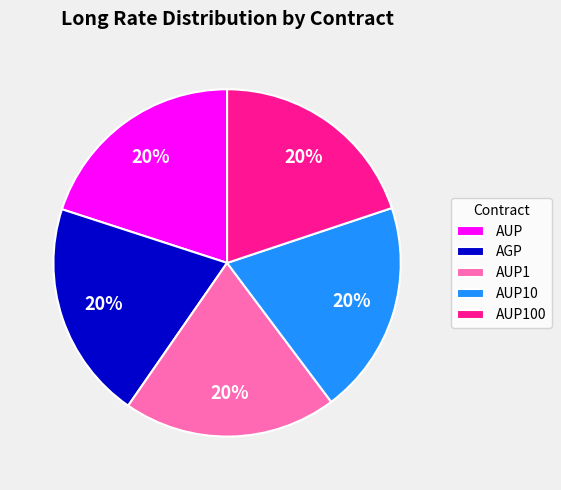

Is the sum of AUP100 and AUP1 greater than half?

No